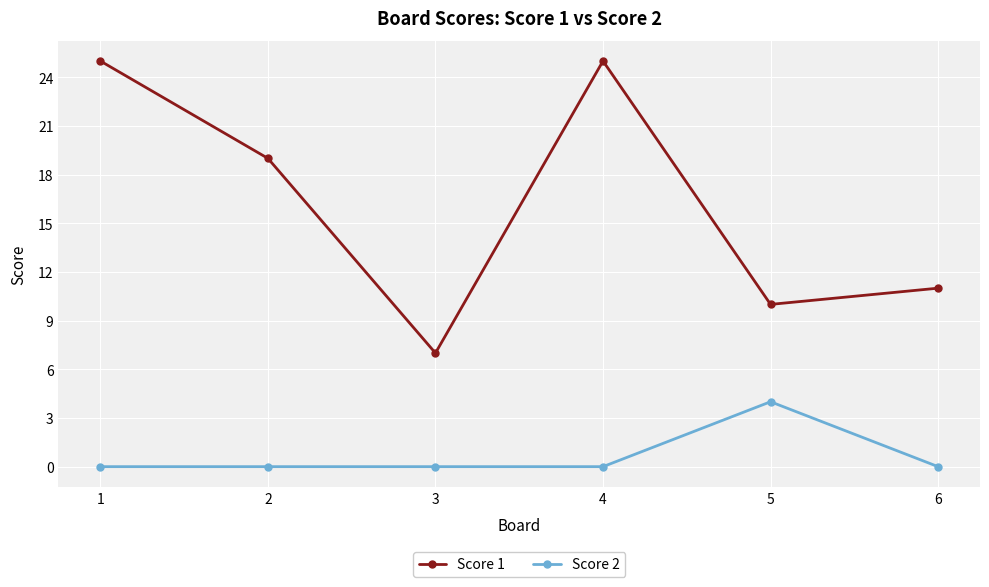

What are all the series names shown in the legend?

Score 1, Score 2